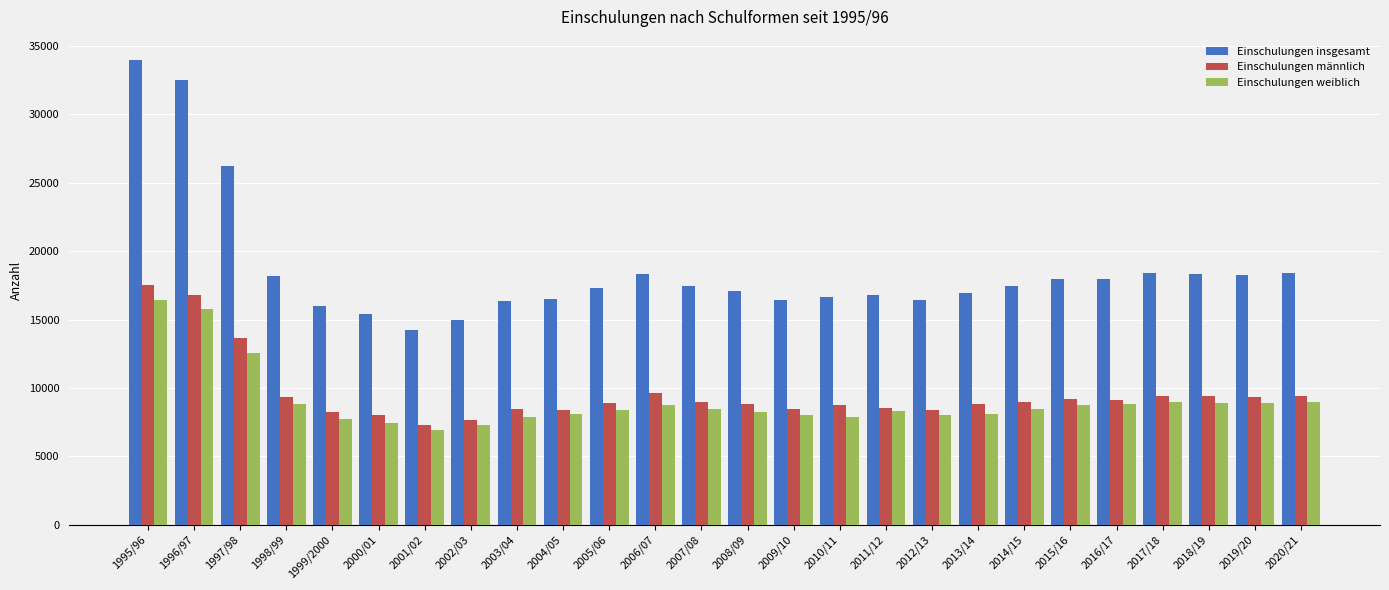

How many groups of bars are there?

26